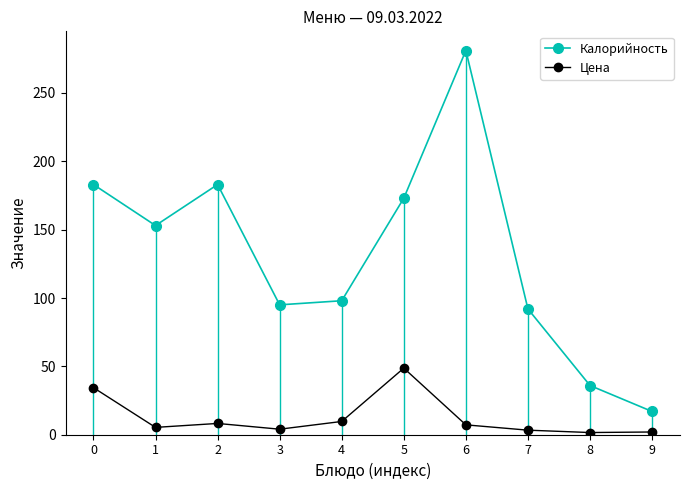

What is the total value across all series at 0?

217.4